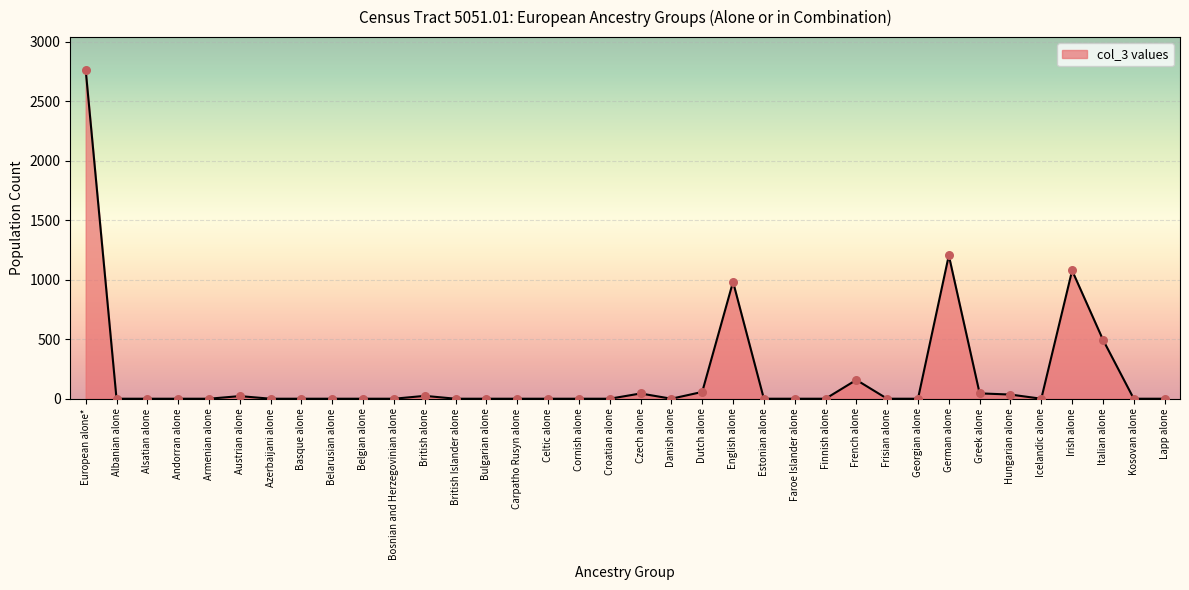

What is the change in value from Austrian alone to Belgian alone?

-22